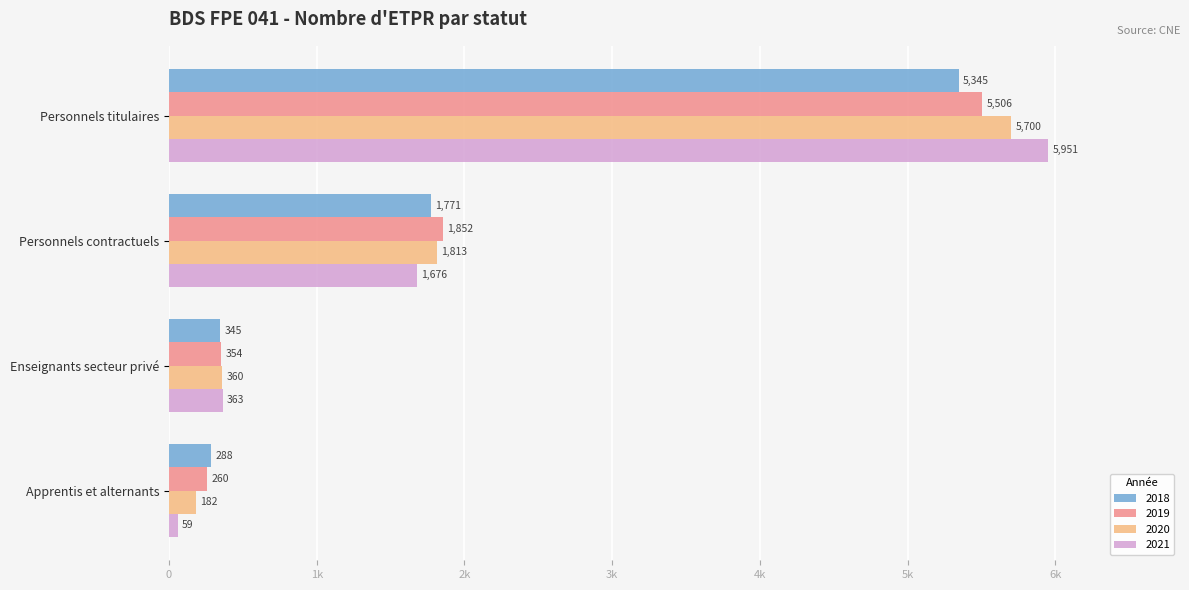

At which label does 2019 reach its minimum?

Apprentis et alternants